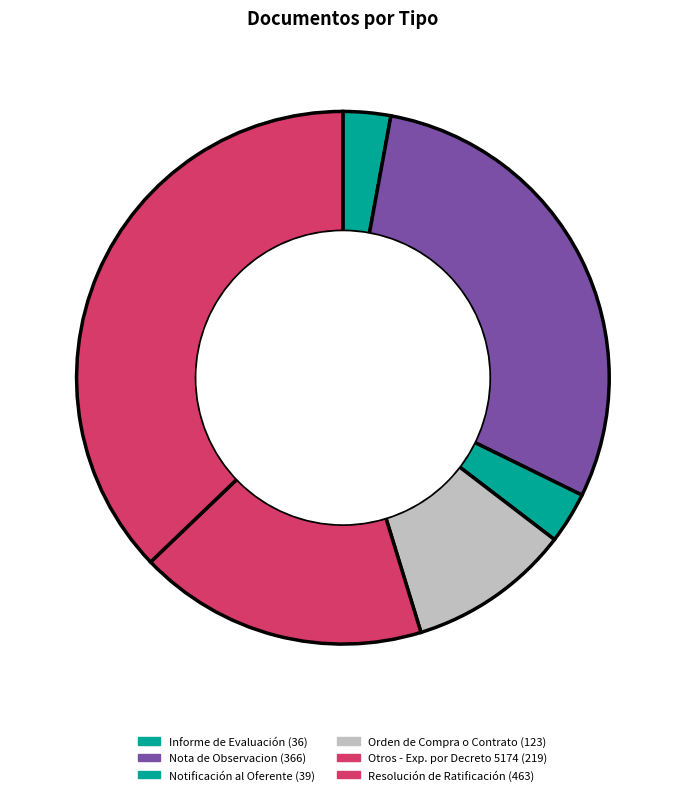

How many segments does this pie chart have?

6